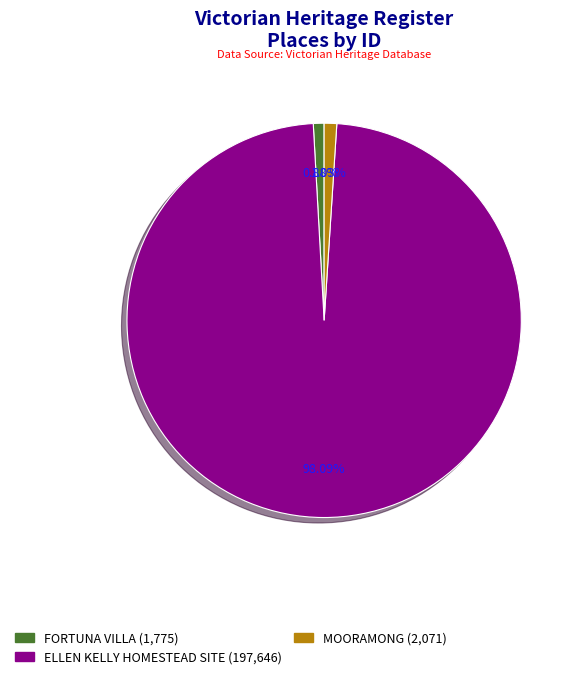

Which has a higher value, ELLEN KELLY HOMESTEAD SITE or MOORAMONG?

ELLEN KELLY HOMESTEAD SITE